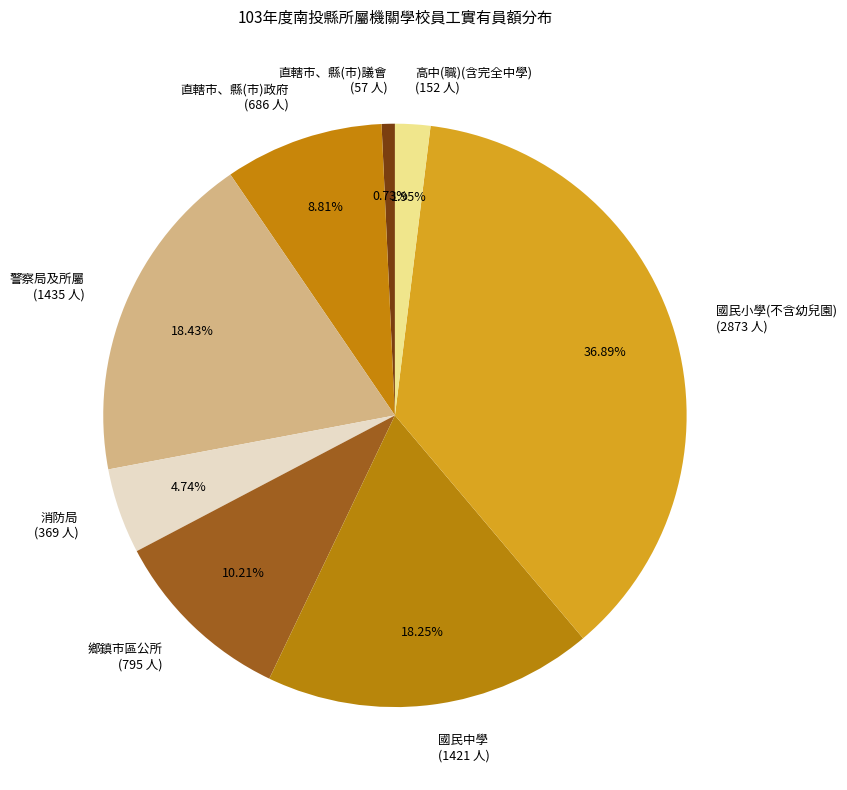

Between 國民中學 and 直轄市、縣(市)議會, which is larger?

國民中學